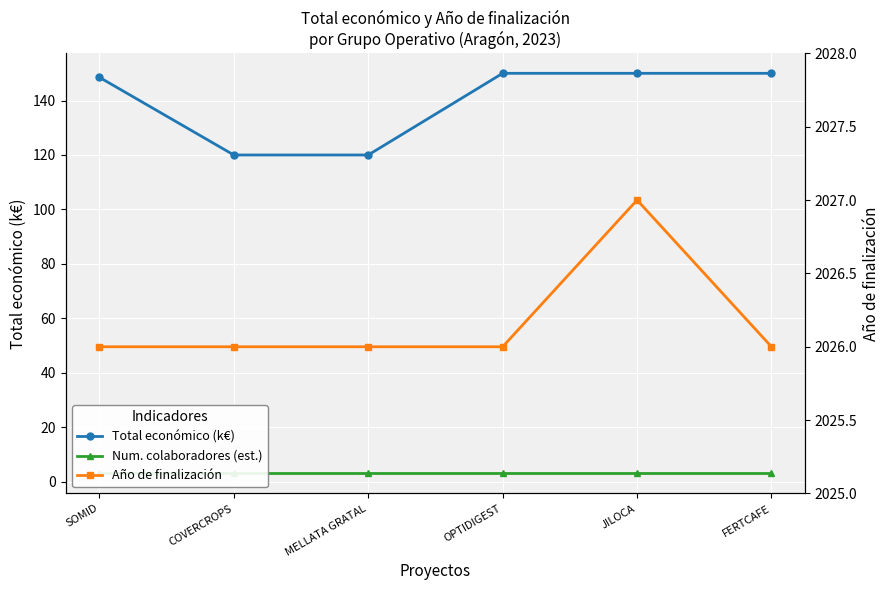

At which label is Año de finalización closest to 2026?

SOMID